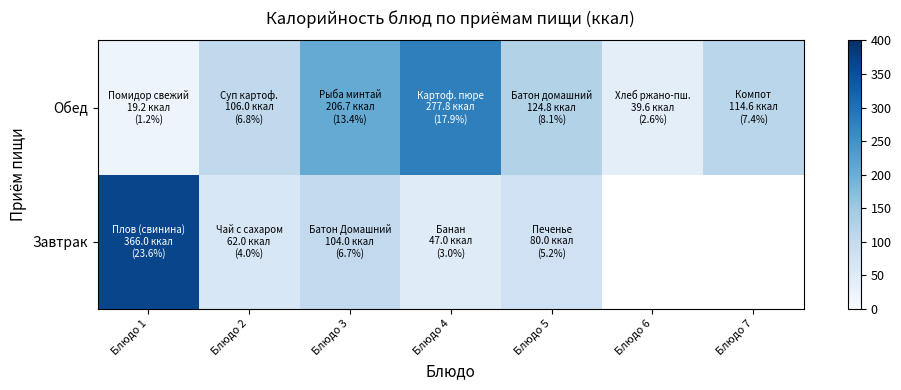

What is the greatest value displayed?

366.0